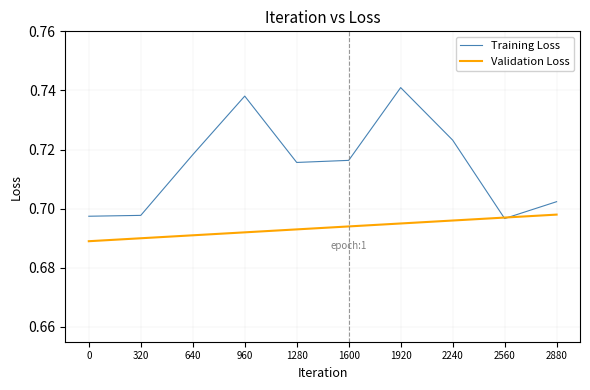

Which series has the largest range (max minus min)?

Training Loss